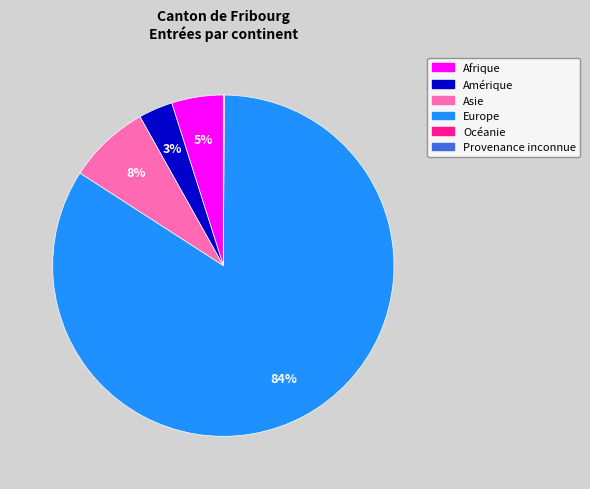

Does Europe represent more than half of the total?

Yes